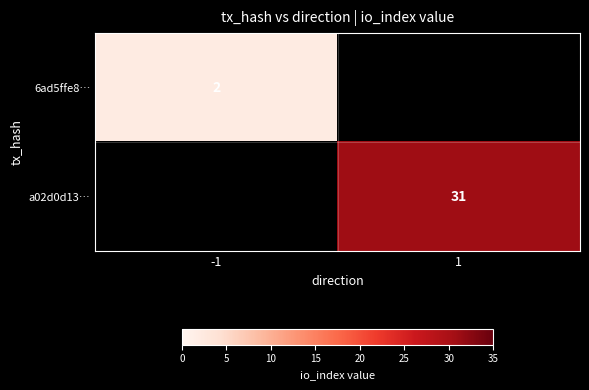

The value of a02d0d13… at 1 is 53. True or false?

False